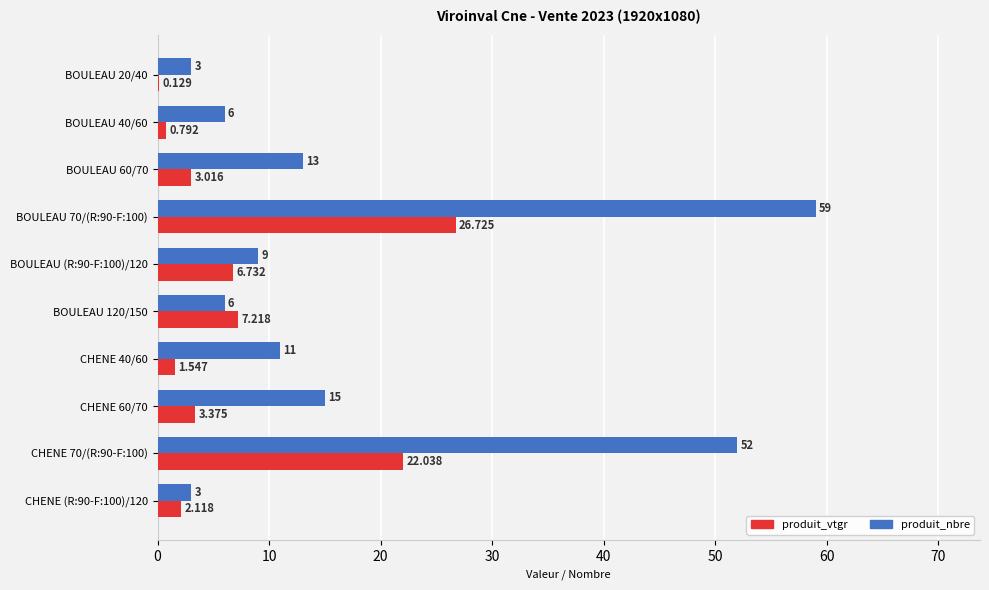

Is the value of produit_nbre at BOULEAU 20/40 greater than the value of produit_vtgr at CHENE (R:90-F:100)/120?

Yes